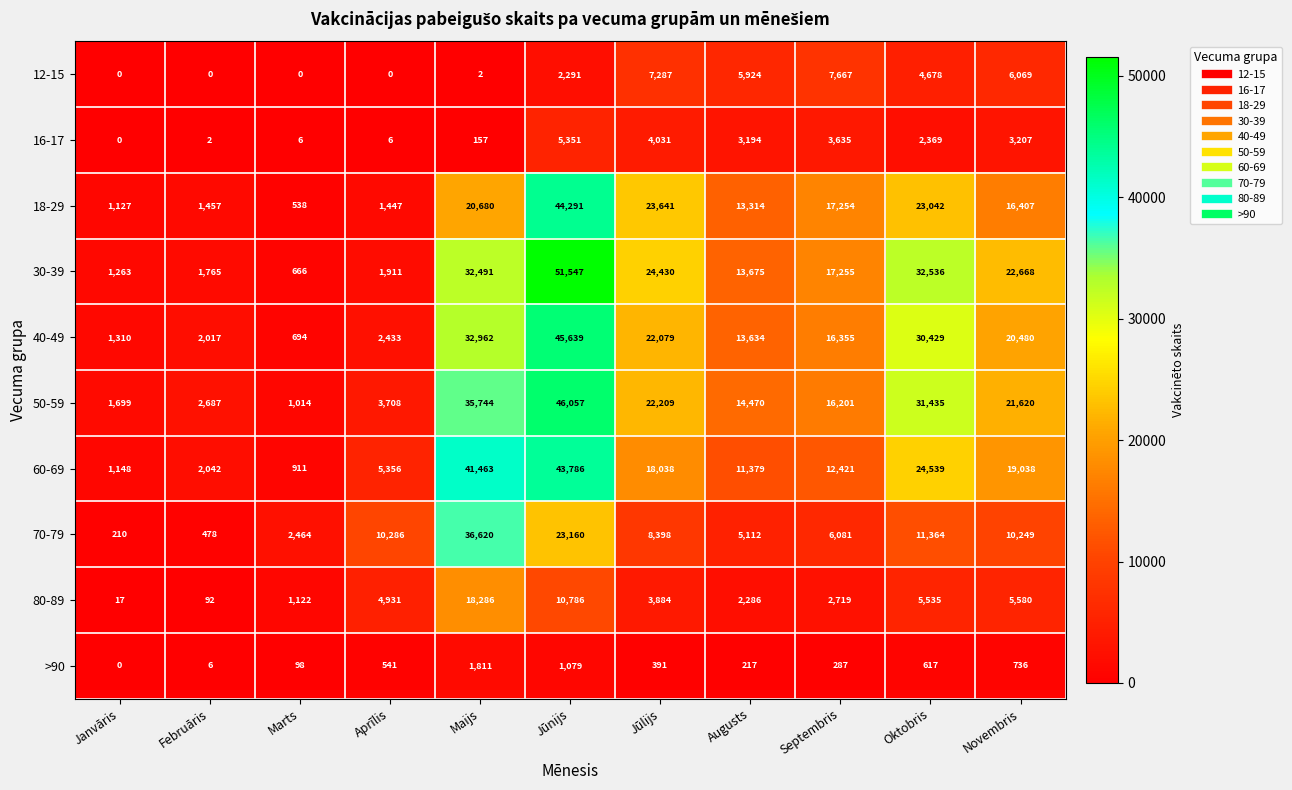

Rank the series at Septembris from lowest to highest value.

>90, 80-89, 16-17, 70-79, 12-15, 60-69, 50-59, 40-49, 18-29, 30-39